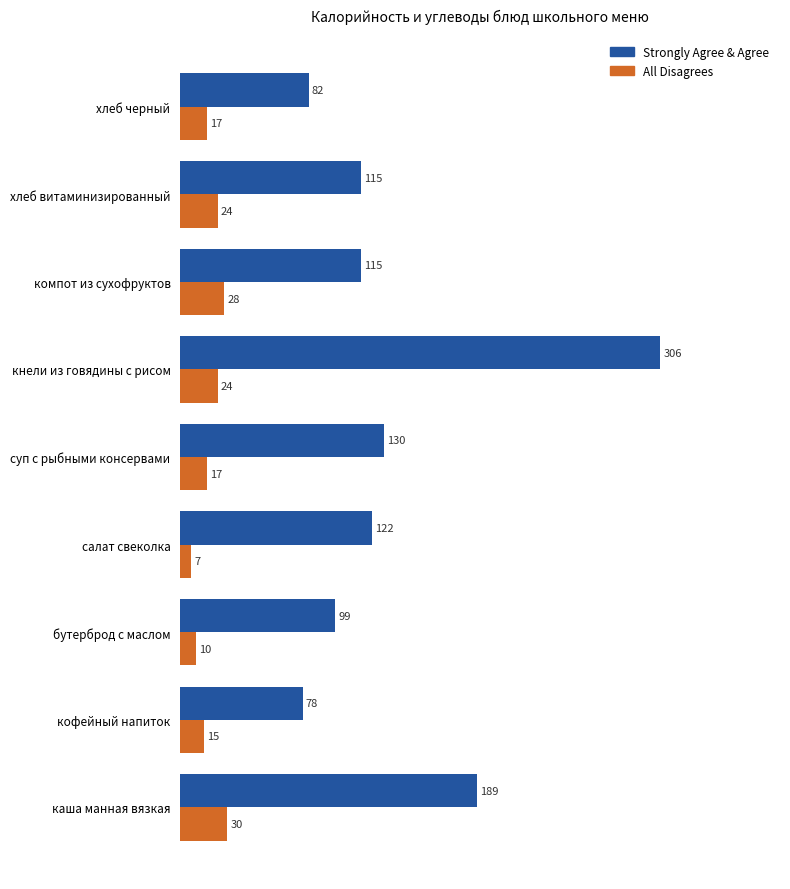

What is the smallest value displayed?

7